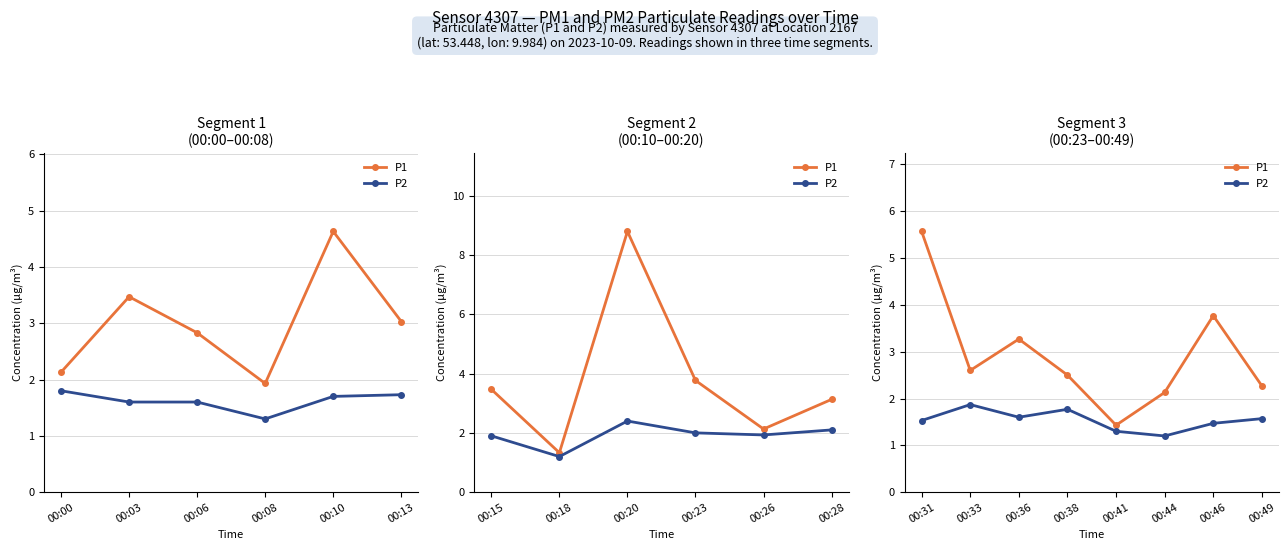

Rank the series by their average value, from lowest to highest.

P2, P1